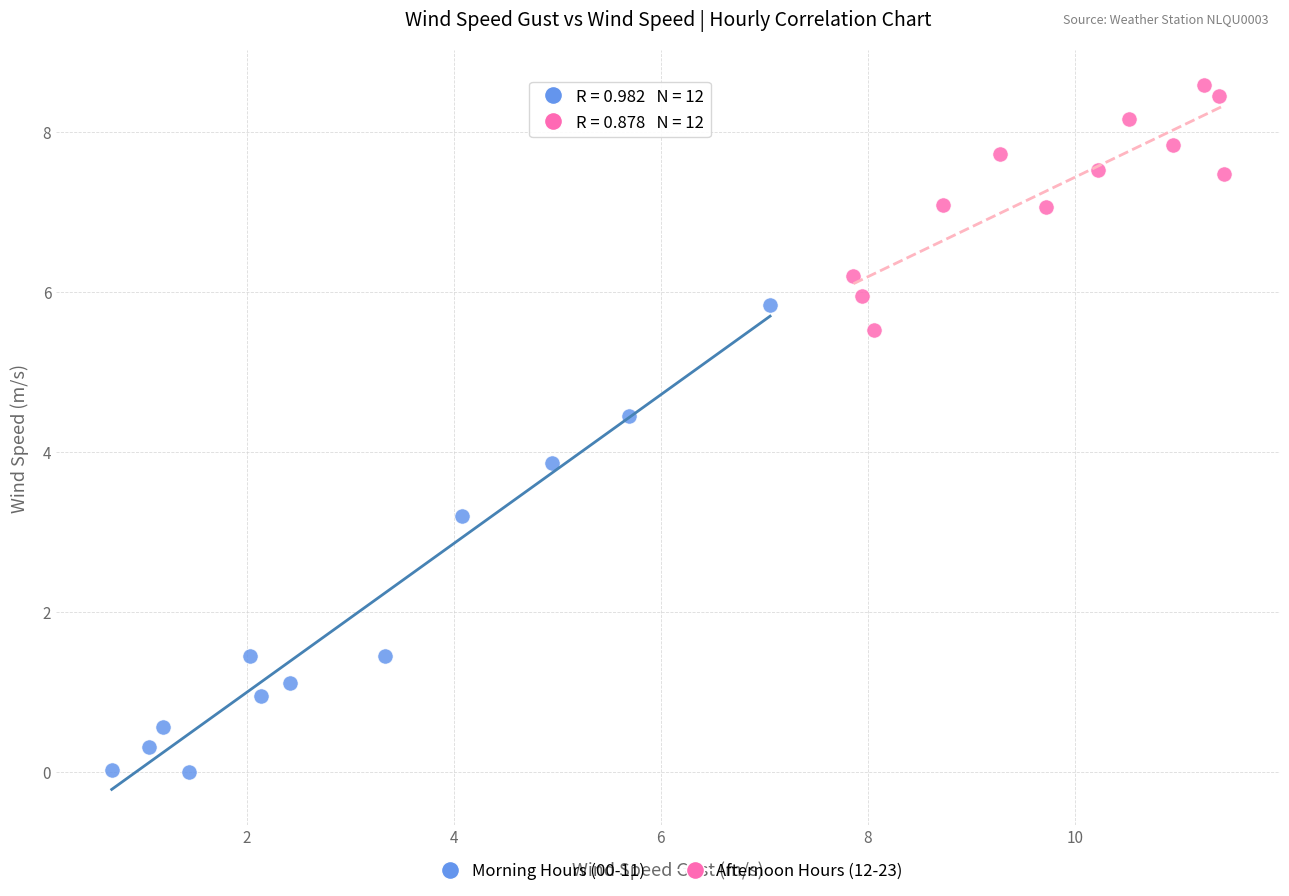

What are all the series names shown in the legend?

Morning Hours (00-11), Afternoon Hours (12-23)